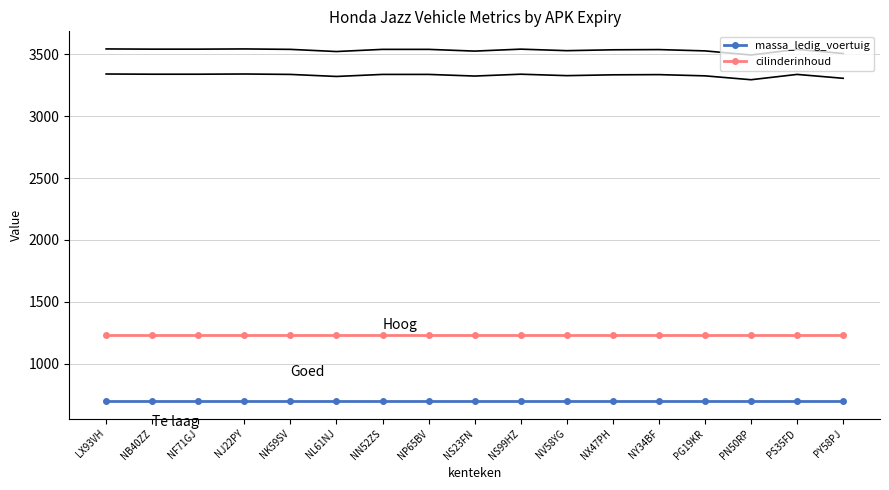

Which series has the largest total across all categories?

cilinderinhoud